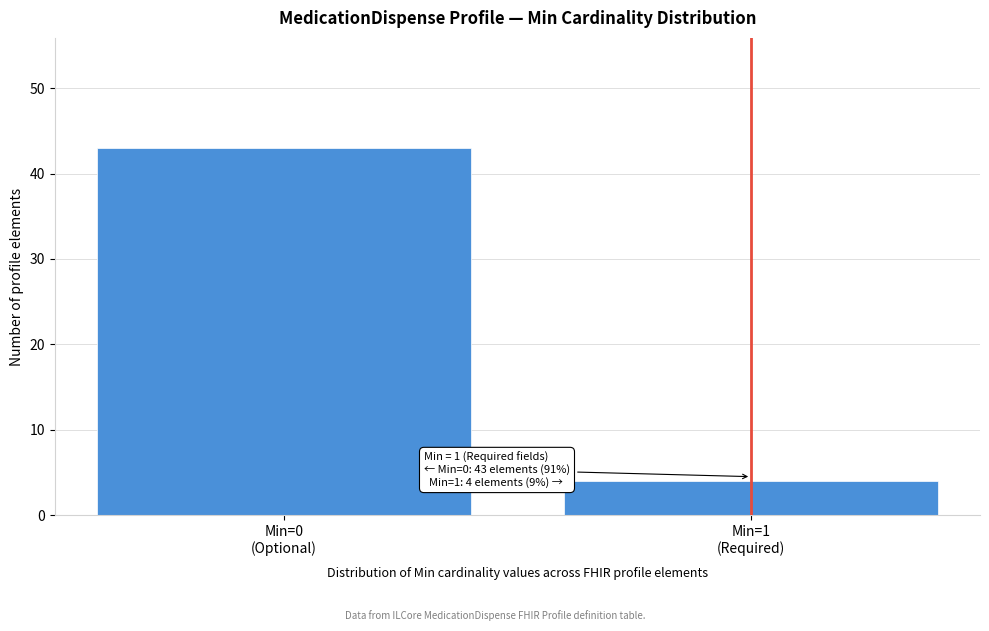

Reading left to right, what are all the values shown in this chart?

43	4